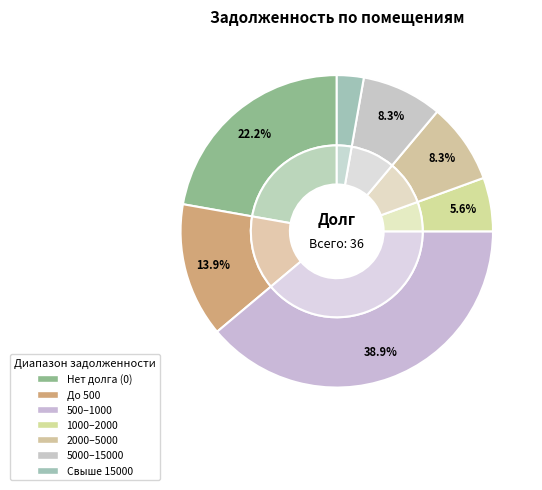

True or false: 9 accounts for 23% of the total.

False